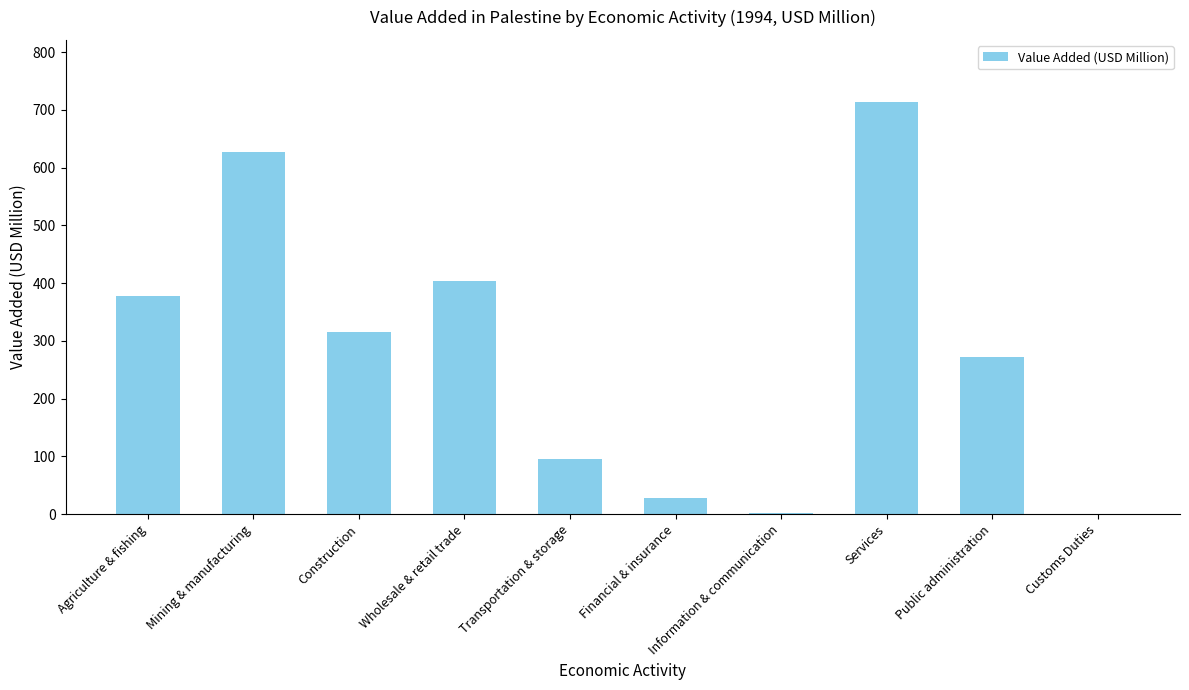

What is the change in value from Transportation & storage to Services?

+617.8